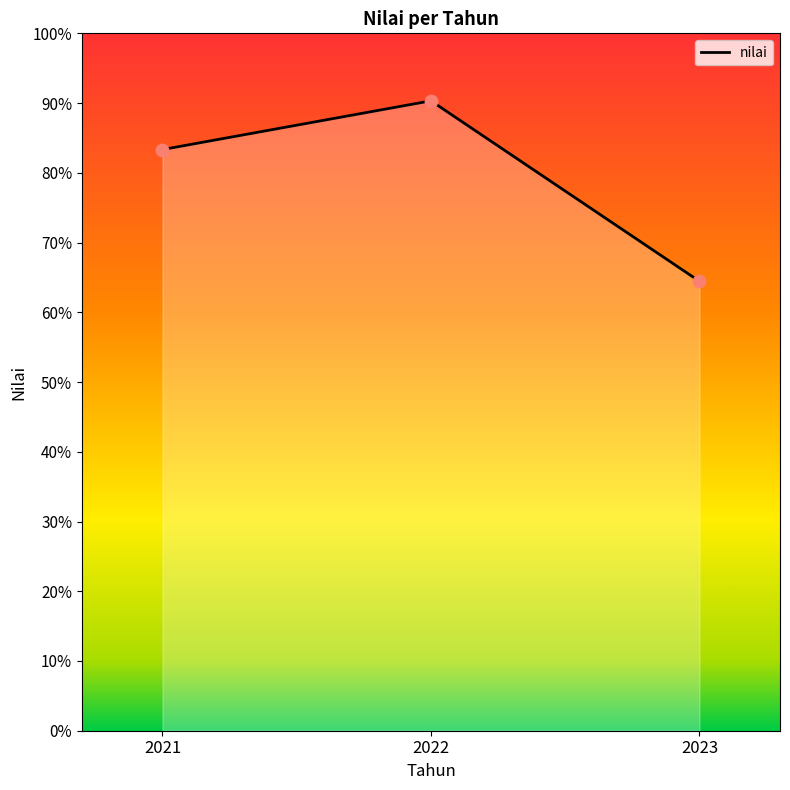

Between 2022 and 2023, which is larger?

2022